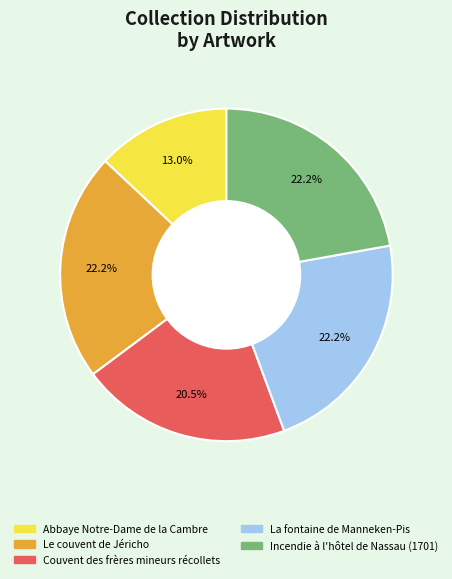

Combined, do Abbaye Notre-Dame de la Cambre and Incendie à l'hôtel de Nassau (1701) account for over 50%?

No